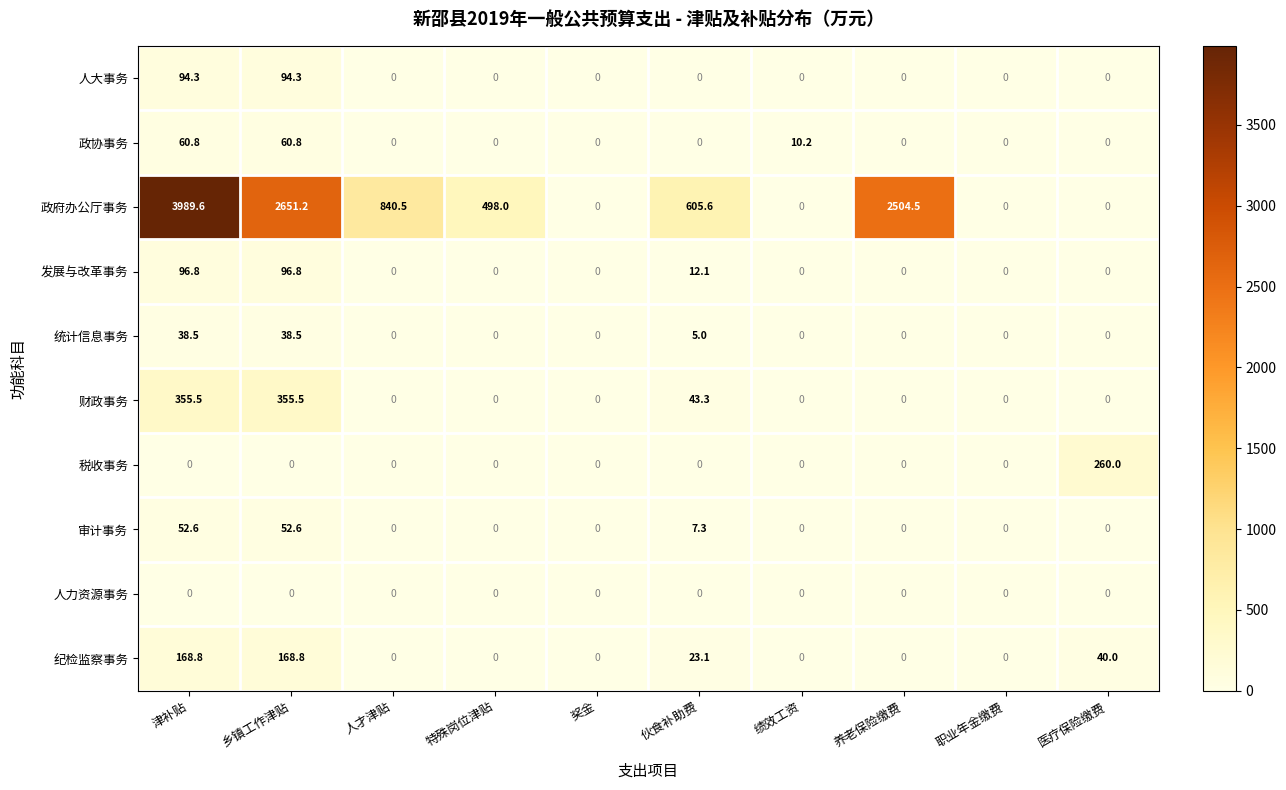

What is the difference between the highest and lowest values at 养老保险缴费?

2504.5